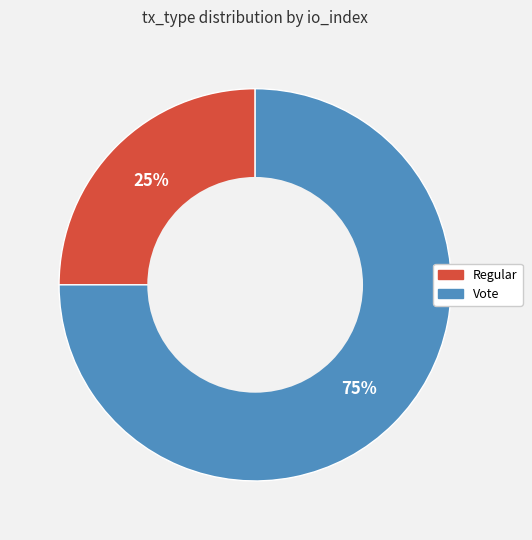

To the nearest percent, what percentage of the pie is Vote?

75%